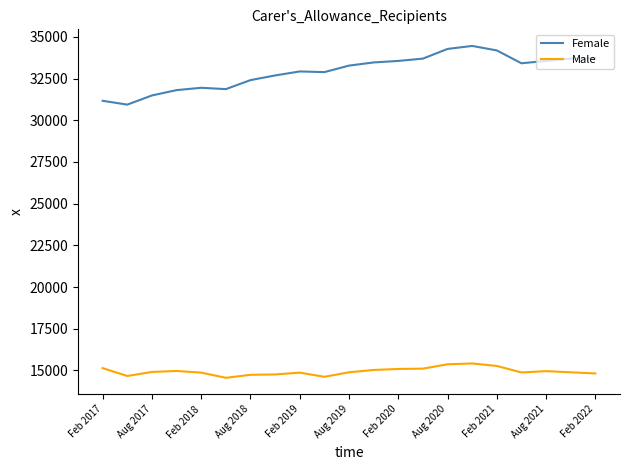

What is the maximum value for Male?

15420